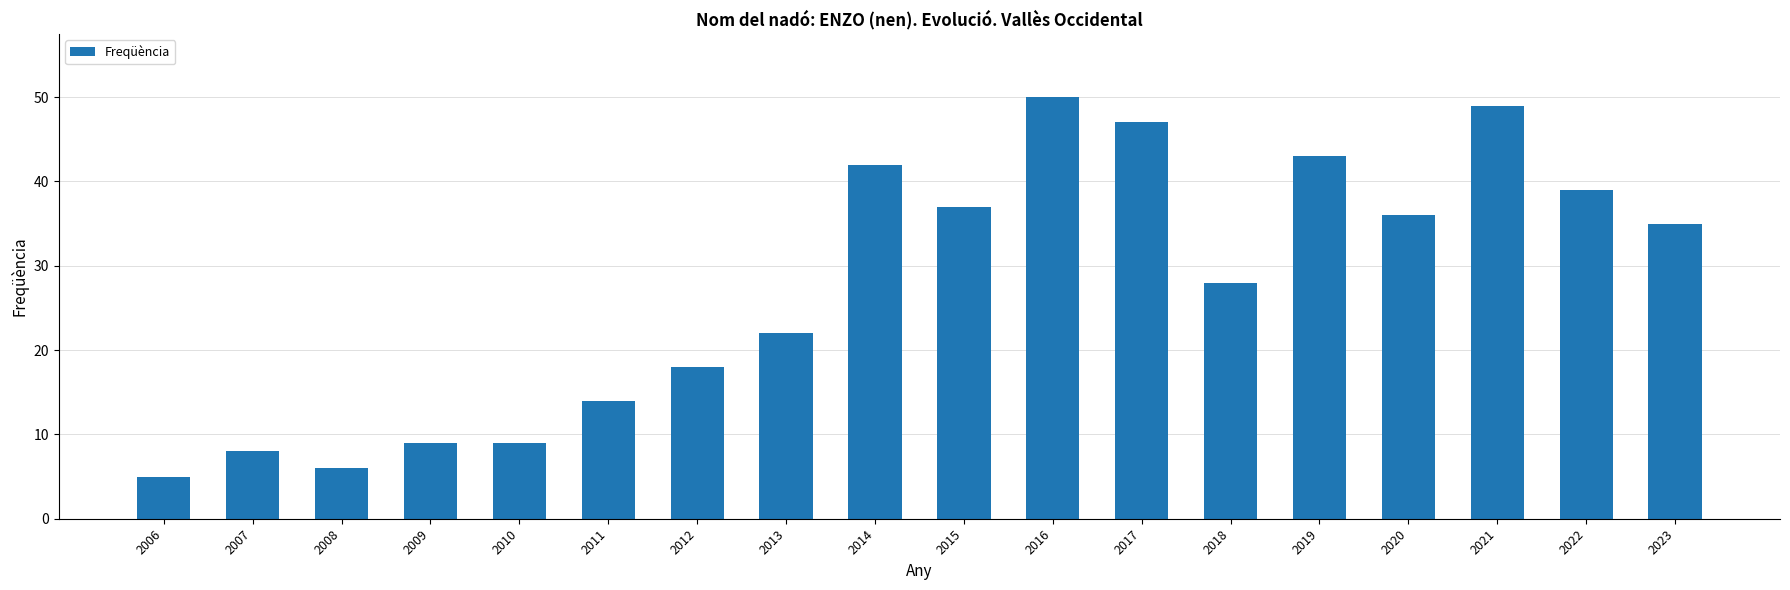

What is the sum of all values?

497